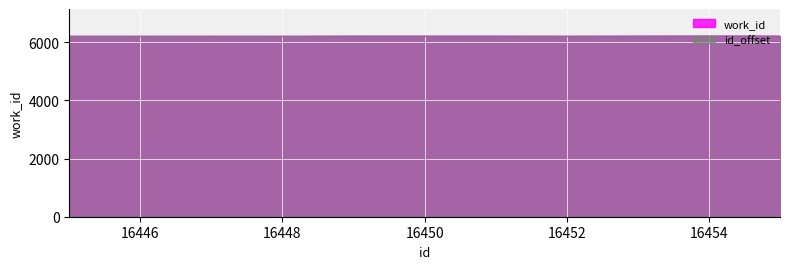

What is the maximum value shown in the chart?

6214